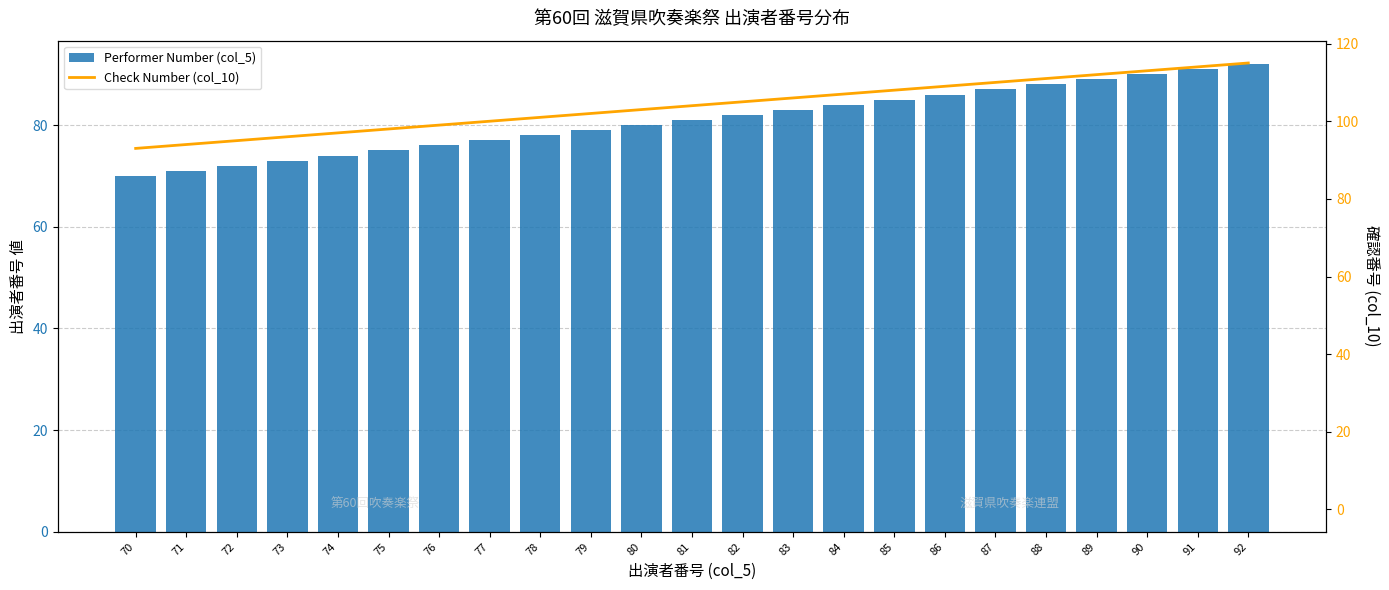

Reading right to left, what are all the values shown in this chart?

Performer Number (col_5): 92	91	90	89	88	87	86	85	84	83	82	81	80	79	78	77	76	75	74	73	72	71	70
Check Number (col_10): 115	114	113	112	111	110	109	108	107	106	105	104	103	102	101	100	99	98	97	96	95	94	93